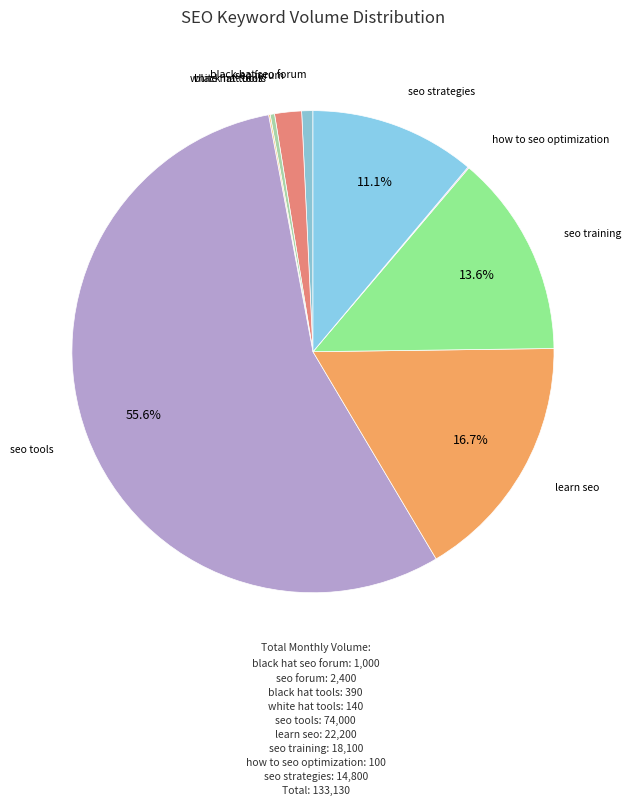

Approximately how many times larger is the value at seo strategies compared to seo forum?

6.2